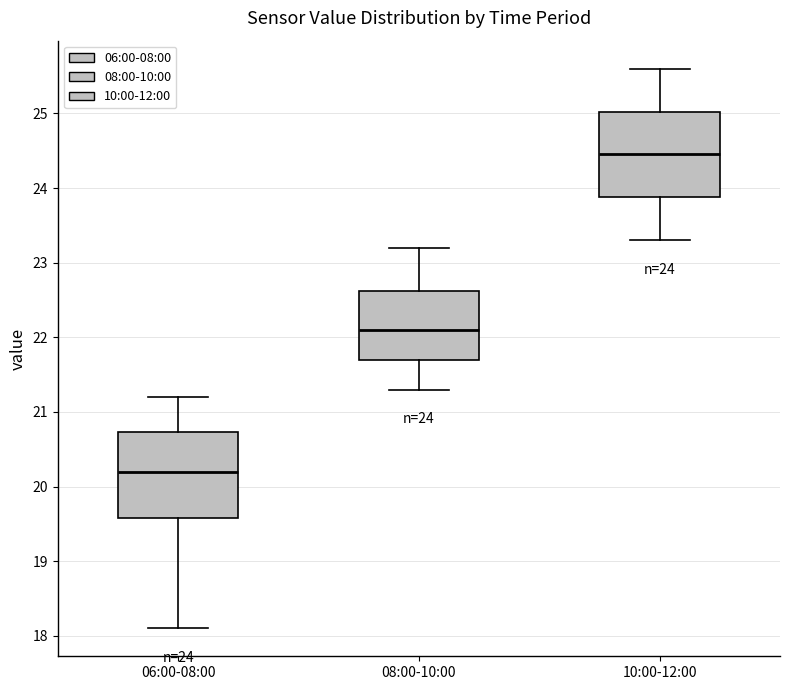

Which box has the lowest median line?

06:00-08:00